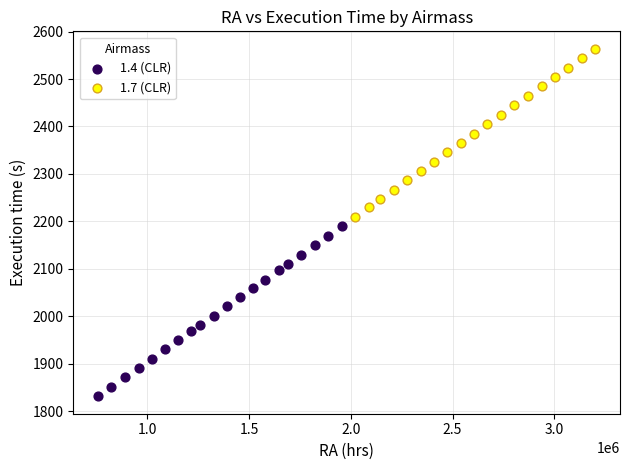

Which series contains the lowest Y value?

1.4 (CLR)